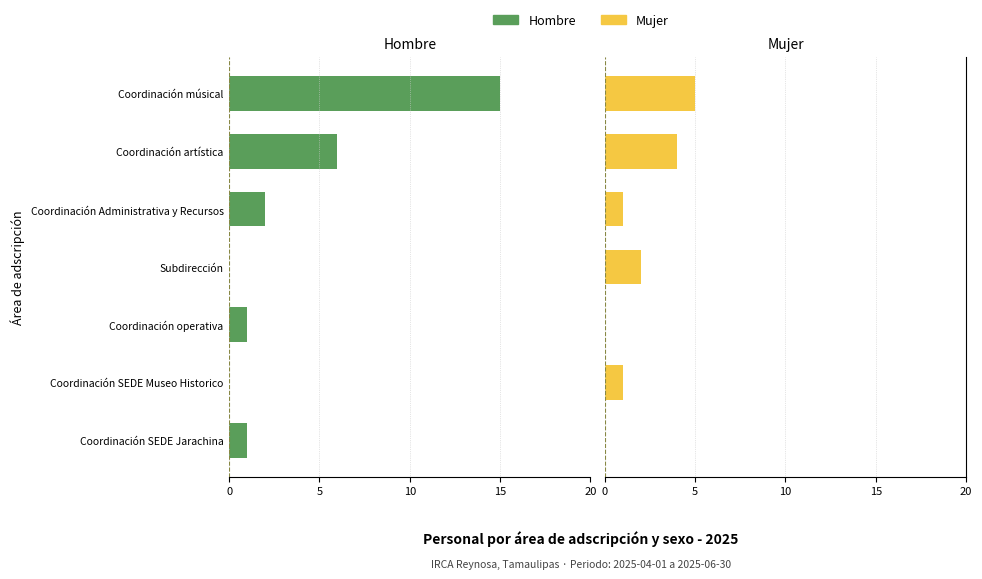

How many values in Hombre are above zero?

5